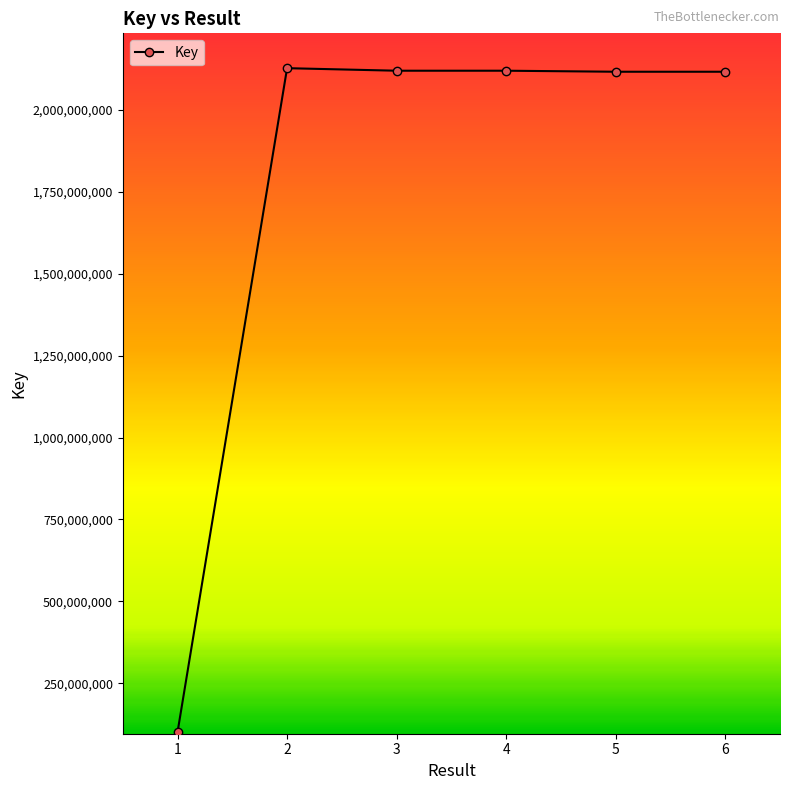

What is the sum of the values at 4 and 5?

4237660535